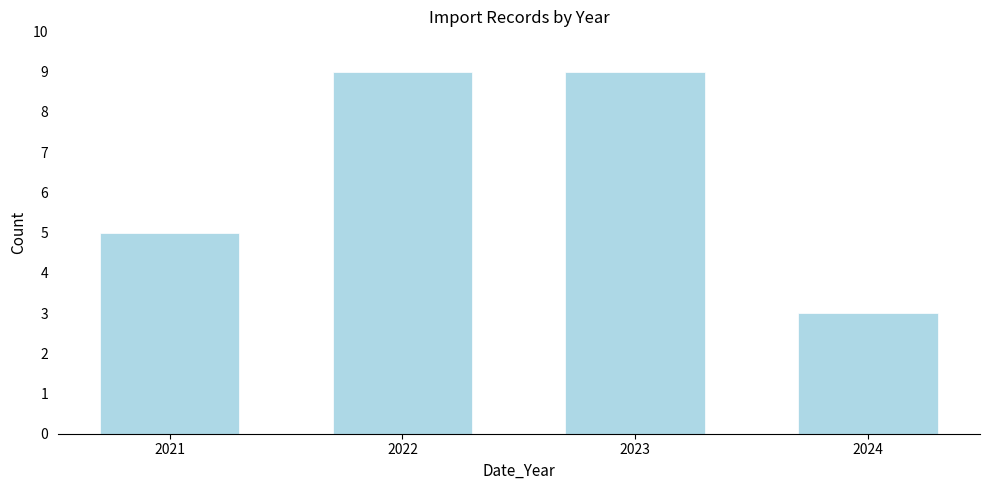

Reading left to right, transcribe all the data shown in this chart.

5	9	9	3